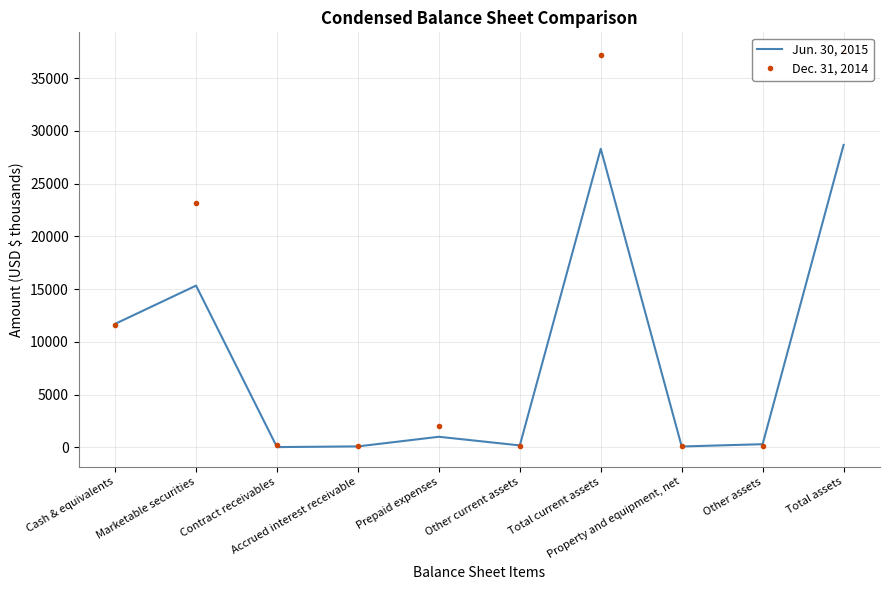

Reading left to right, transcribe all the data shown in this chart.

Jun. 30, 2015: Cash & equivalents=11702	Marketable securities=15329	Contract receivables=17	Accrued interest receivable=83	Prepaid expenses=996	Other current assets=176	Total current assets=28303	Property and equipment, net=75	Other assets=292	Total assets=28670
Dec. 31, 2014: Cash & equivalents=11586	Marketable securities=23209	Contract receivables=211	Accrued interest receivable=136	Prepaid expenses=1991	Other current assets=96	Total current assets=37229	Property and equipment, net=86	Other assets=159	Total assets=37474